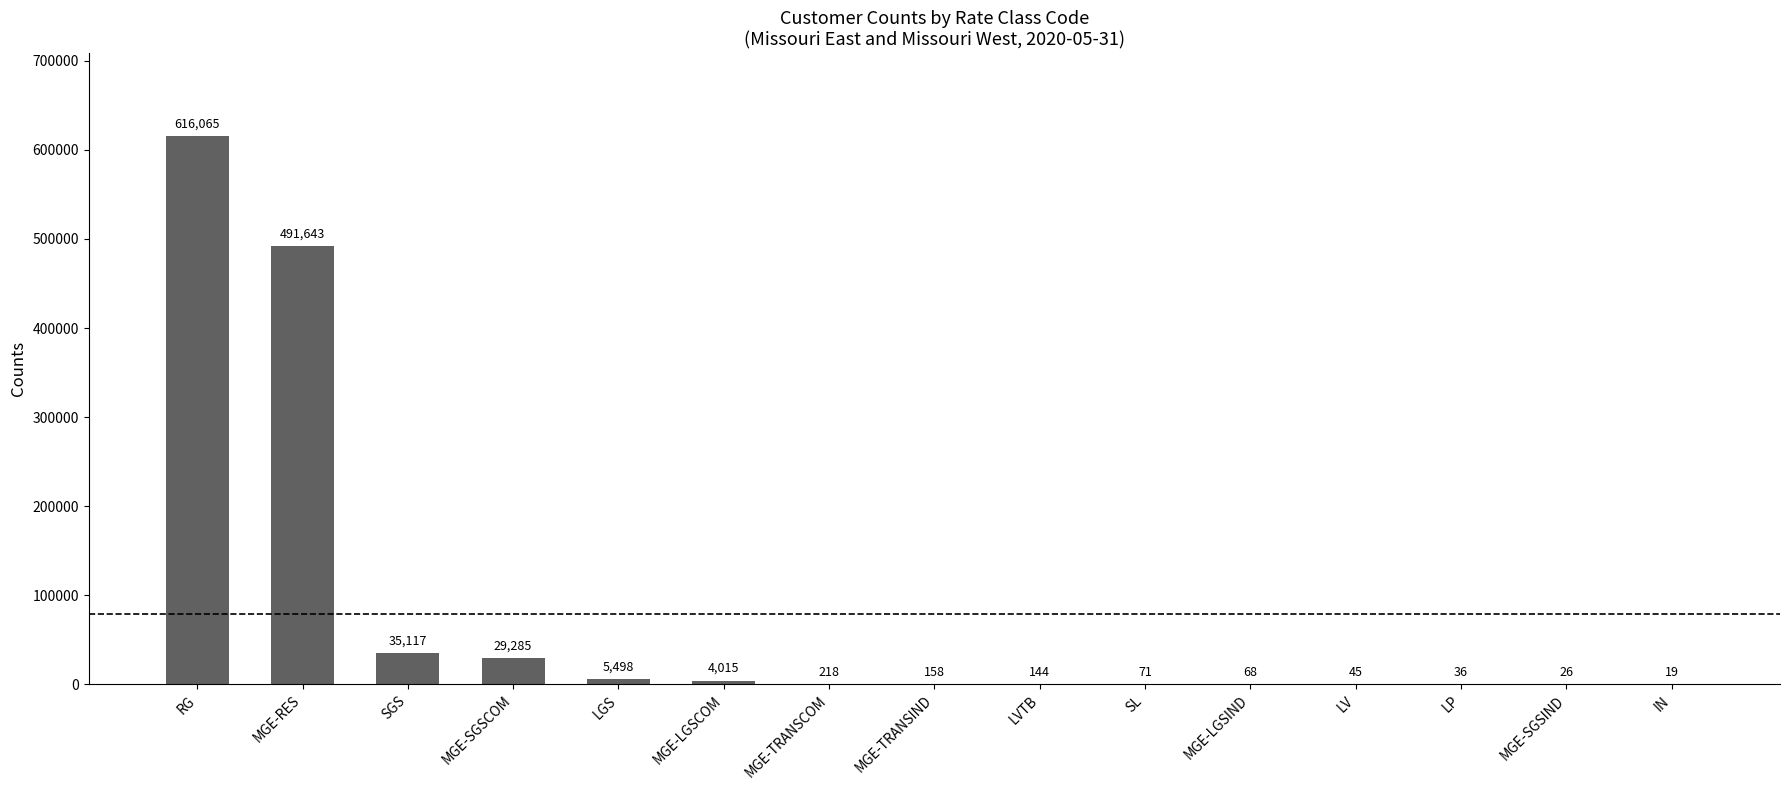

At which category does the chart reach its peak across all series?

RG